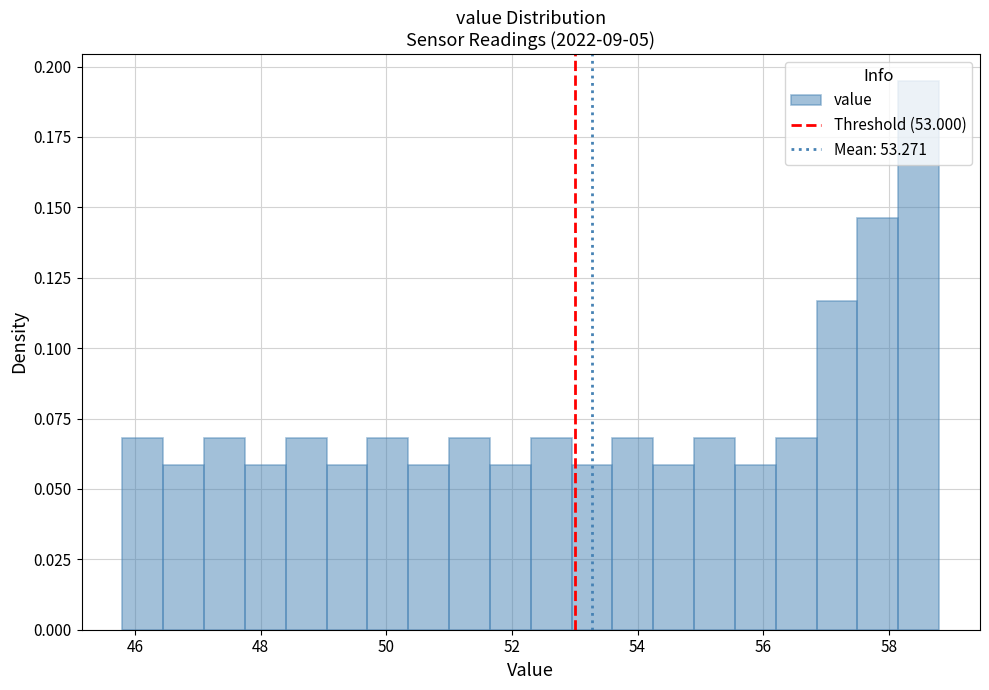

Around what value on the x-axis is the tallest bar? Give the approximate position of its centre, as read against the axis.

58.4